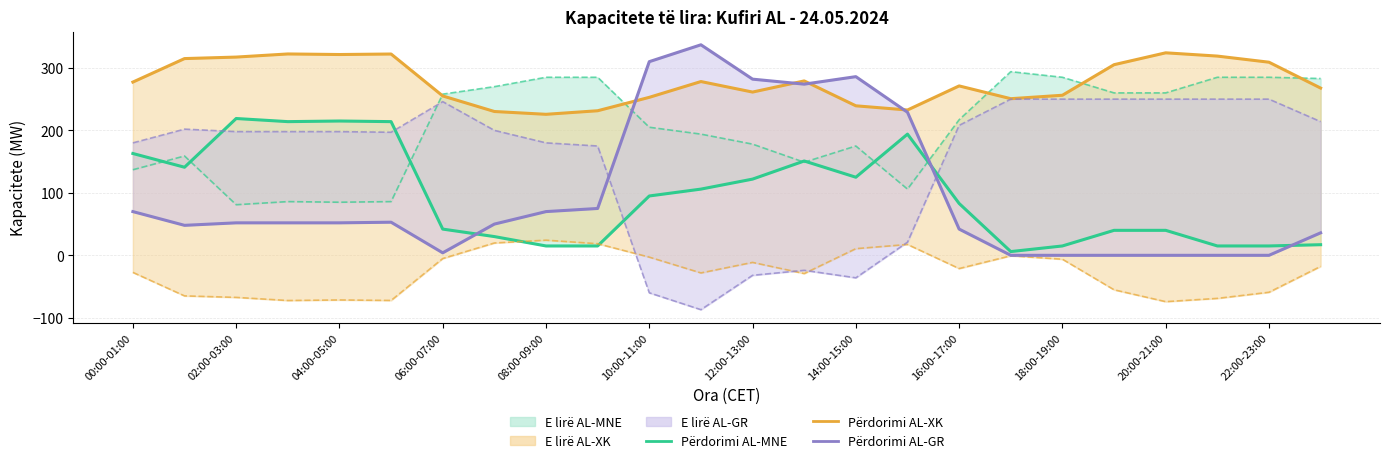

True or false: E lirë AL-MNE and E lirë AL-XK cross at least once.

False